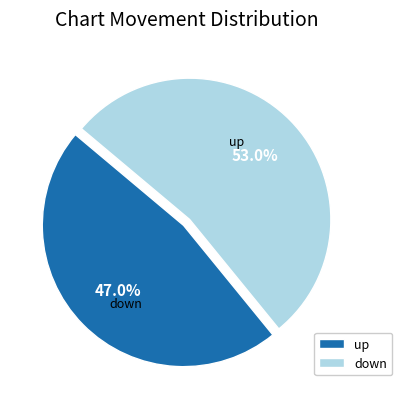

Combined, what portion of the pie is up and down?

100.0%